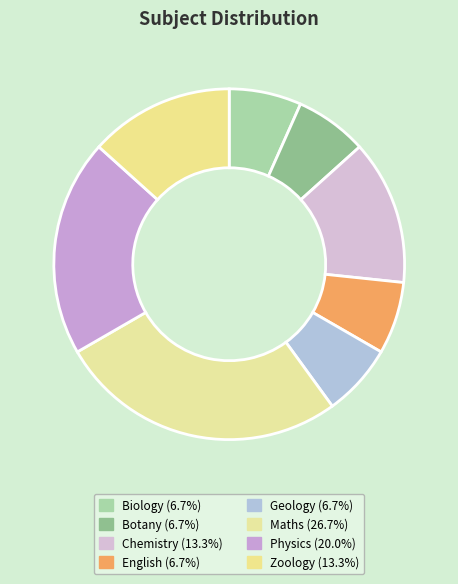

What is the total percentage of Geology and Chemistry?

20.0%